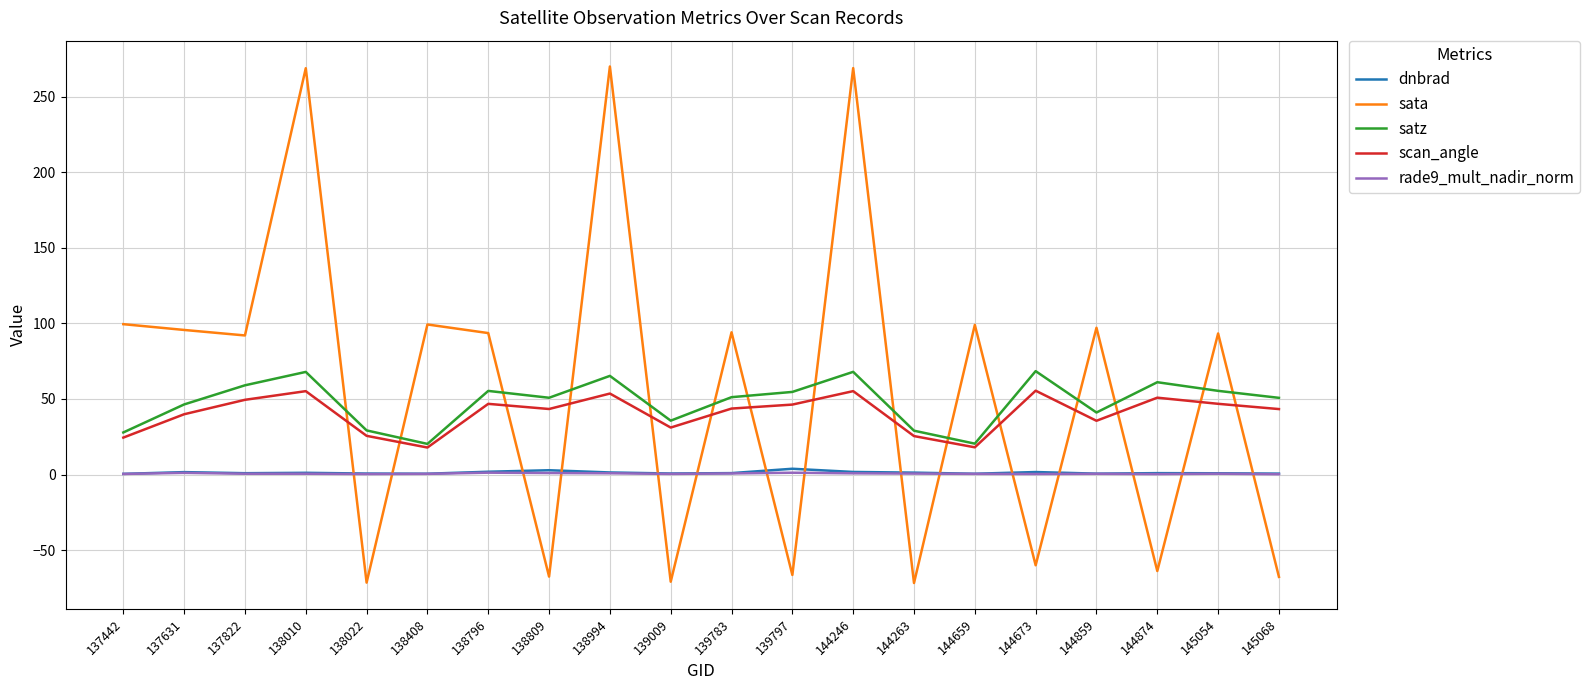

What are all the series names shown in the legend?

dnbrad, sata, satz, scan_angle, rade9_mult_nadir_norm